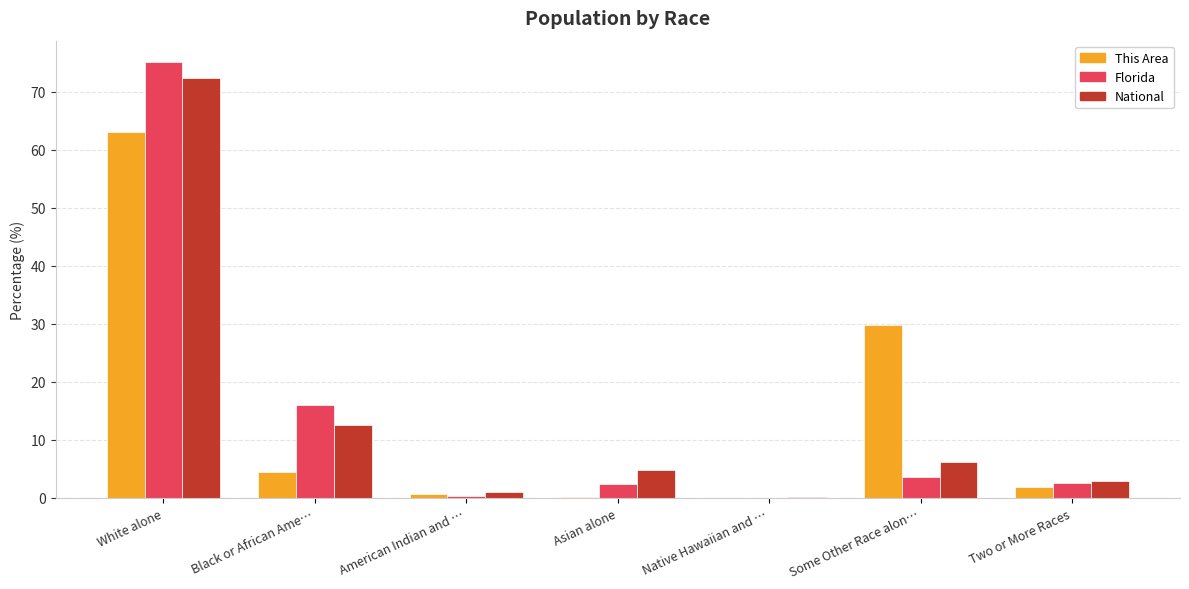

What is the difference between the Florida values at Two or More Races and Black or African Ame…?

13.4